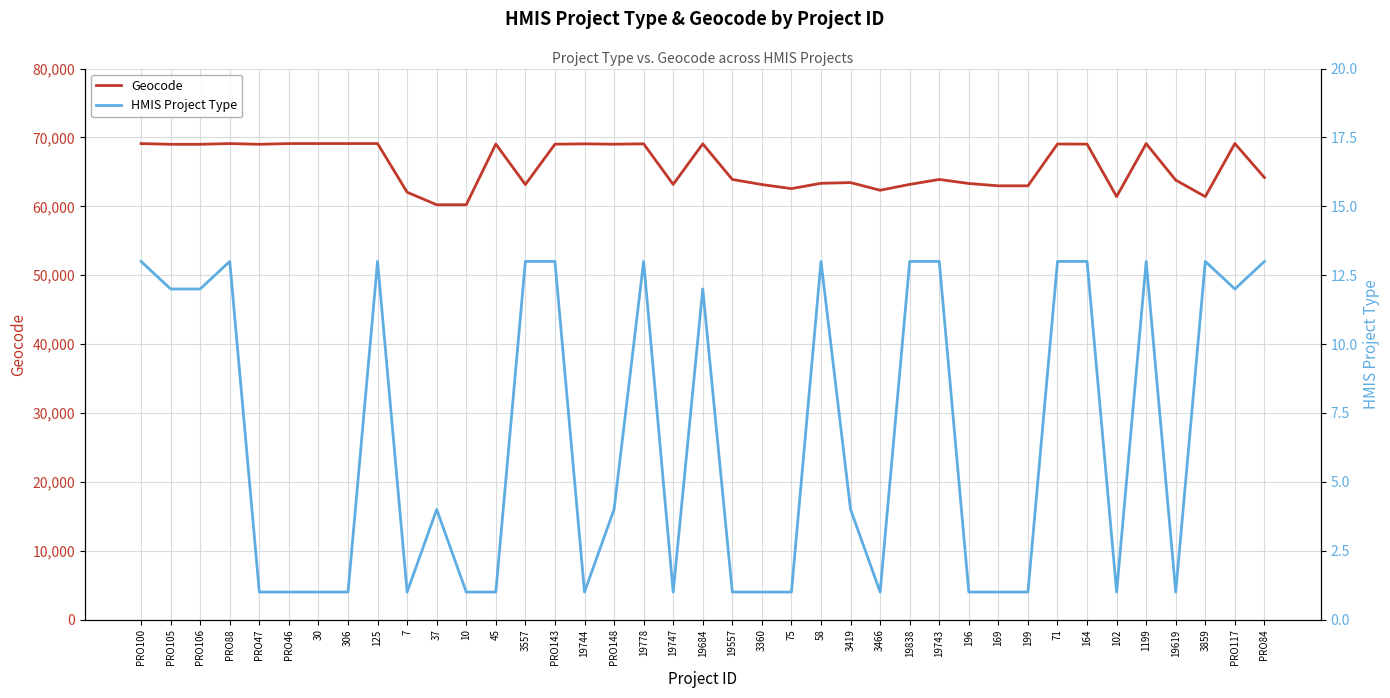

Which series has the largest total across all categories?

Geocode